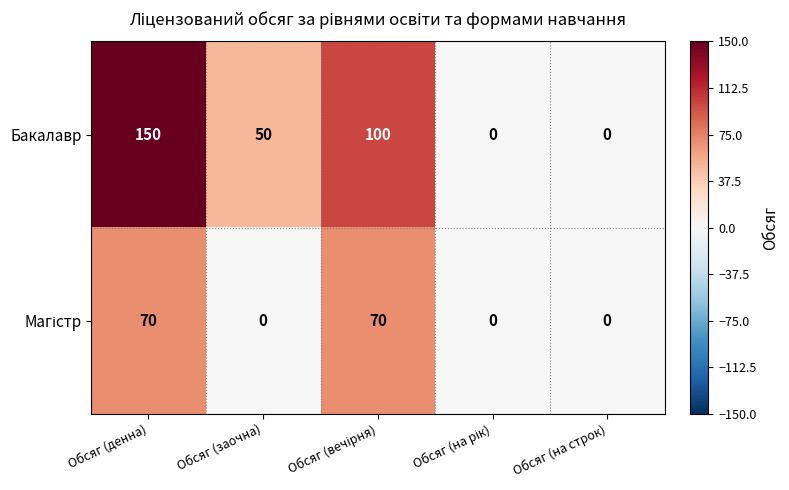

Which series has the largest total across all categories?

Бакалавр